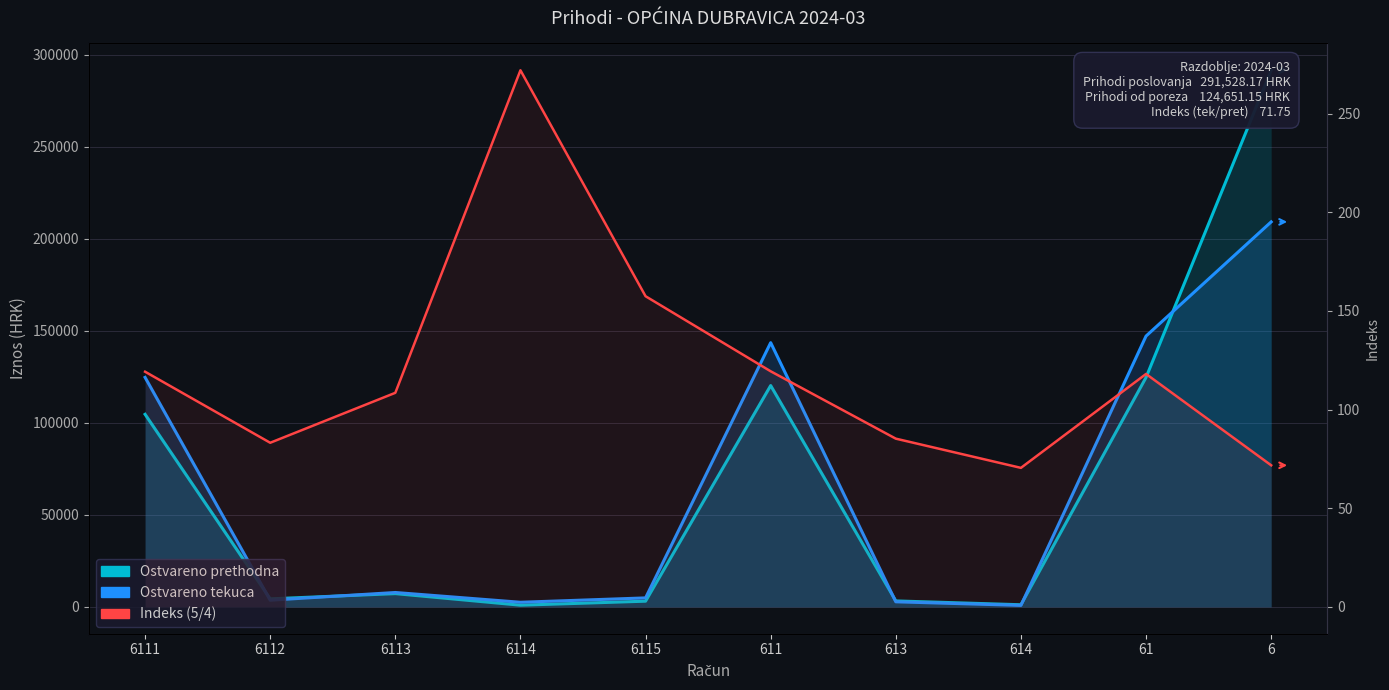

What is the total value across all series at 614?

2053.3